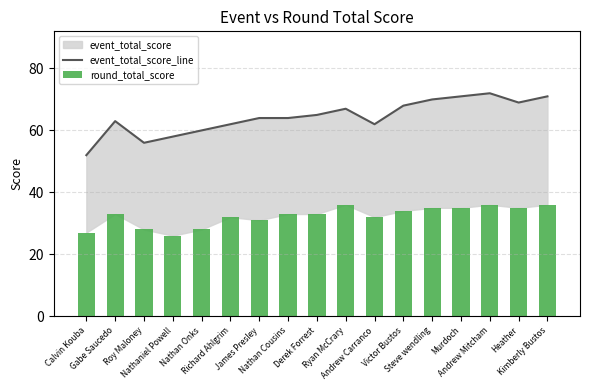

What is the value of the round_total_score bar at the 10th from the left?

36